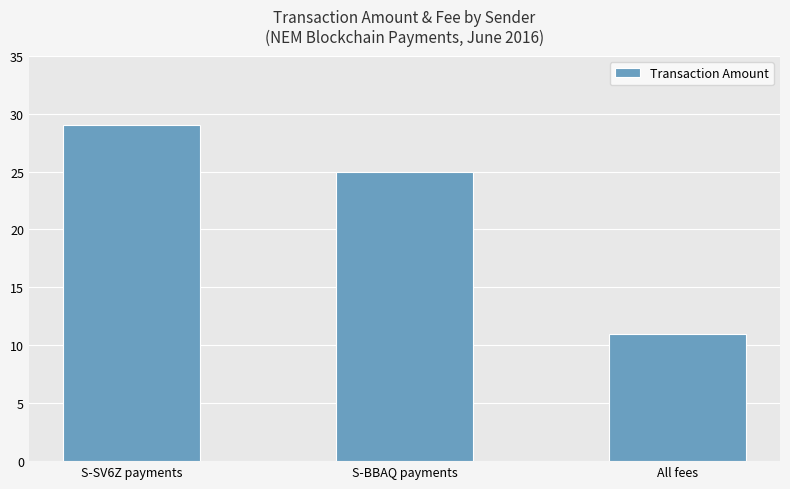

At which category does the chart reach its peak across all series?

S-SV6Z payments